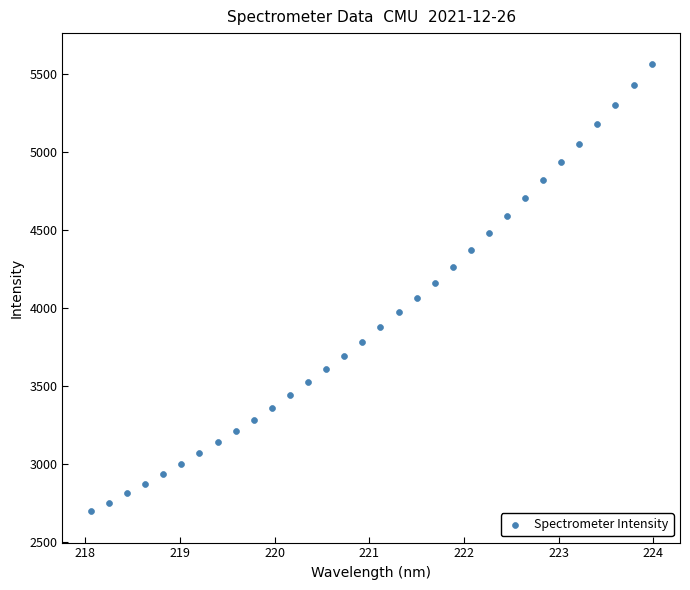

What is the range of X values (max minus min)?

5.9